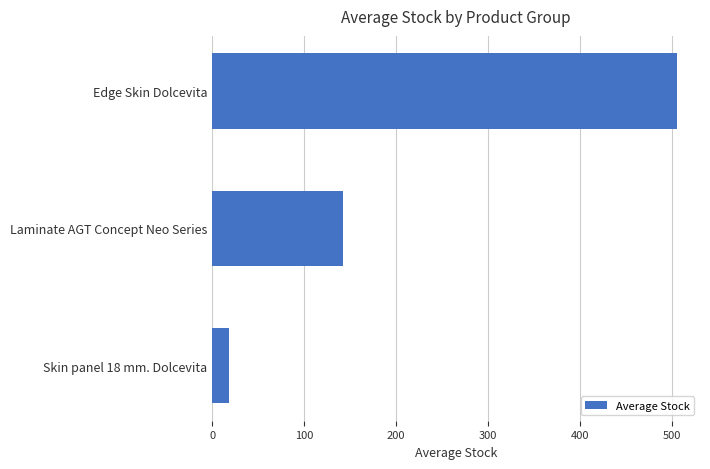

Is it true that the value at Laminate AGT Concept Neo Series is 142.3?

True